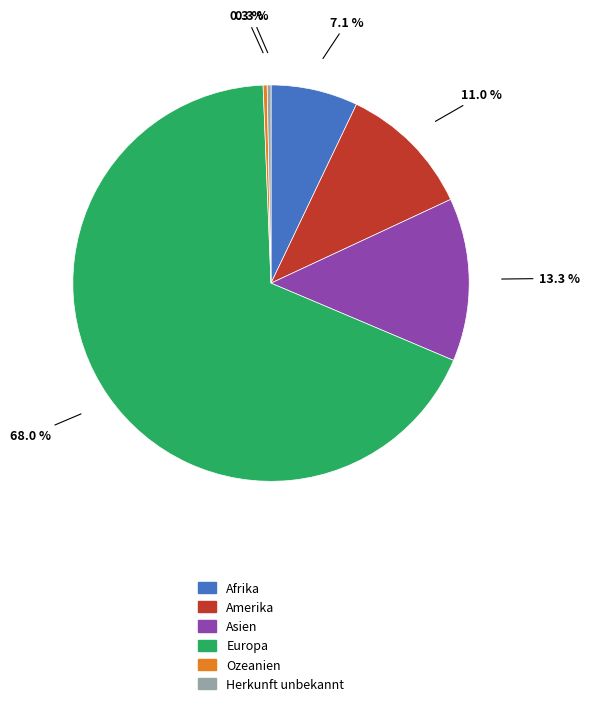

Does Europa represent more than half of the total?

Yes